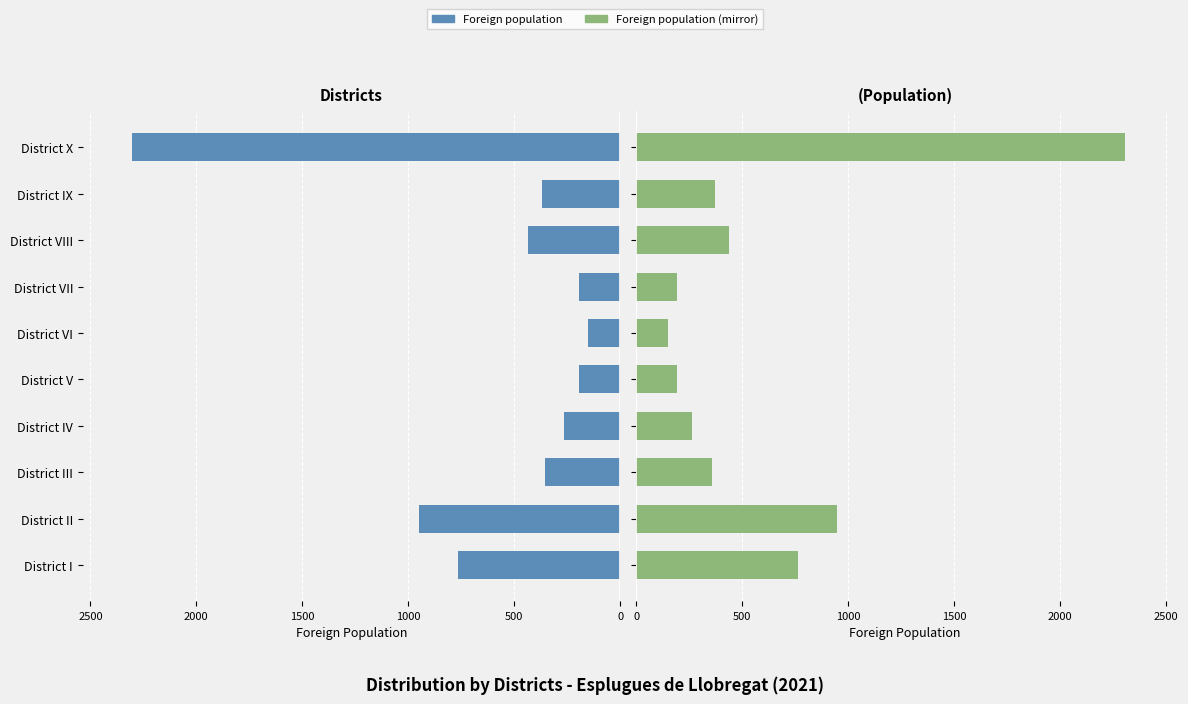

Between District IX and District X, which series saw the biggest shift?

Foreign population